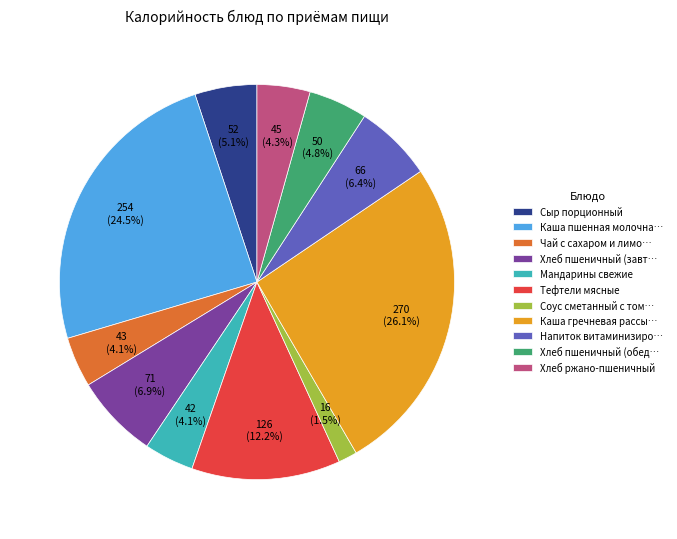

To the nearest percent, what is the average slice percentage?

9%